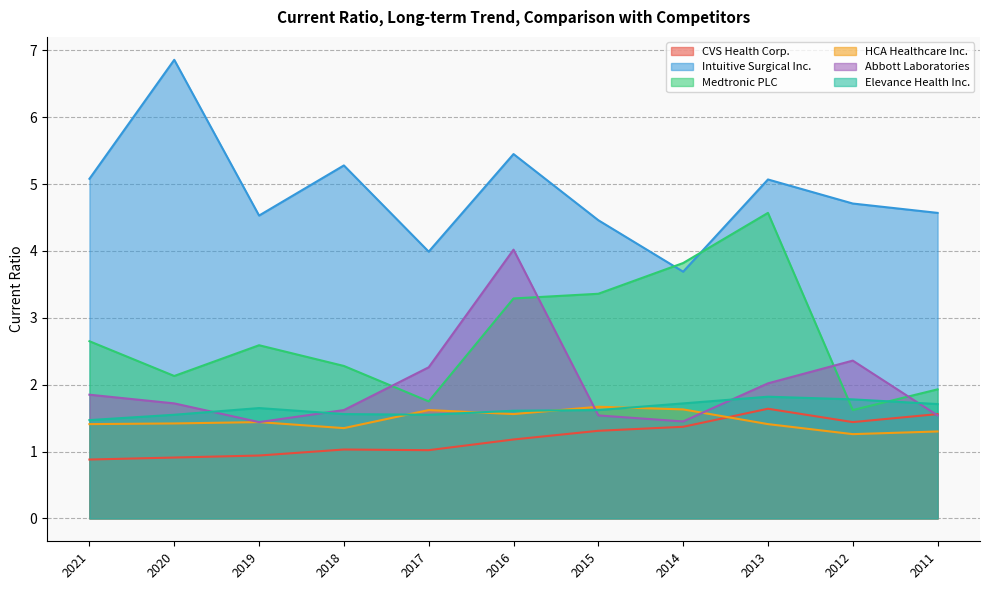

At which category does the chart reach its minimum across all series?

2021